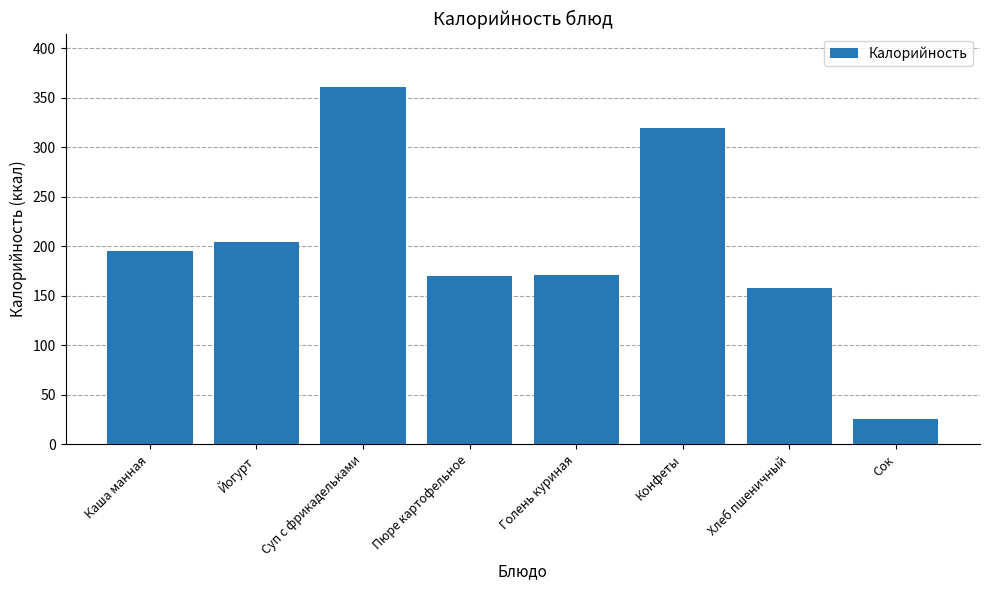

Which label corresponds to the largest value in the chart?

Суп с фрикадельками